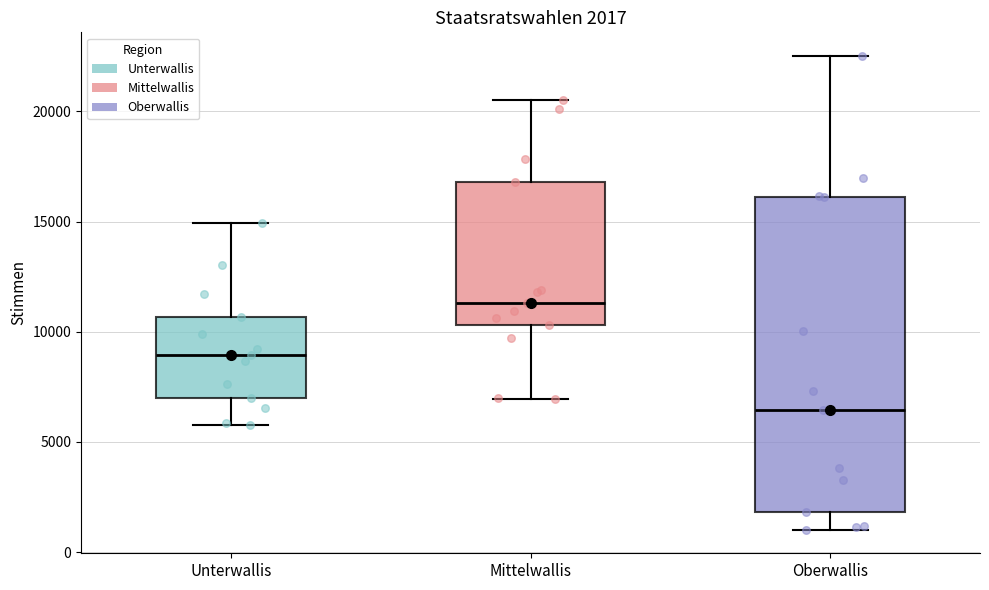

Which box has the highest median line?

Mittelwallis